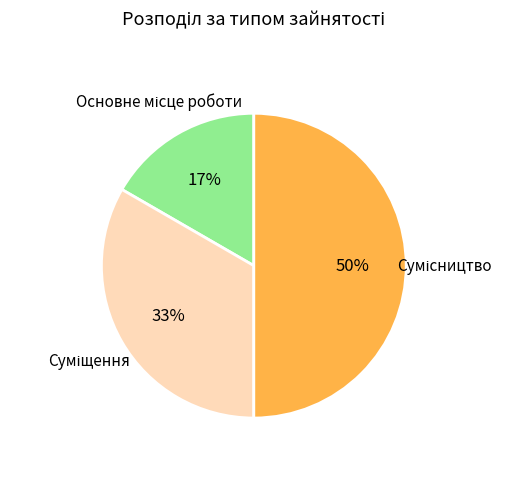

To the nearest percent, what is the average slice percentage?

33%